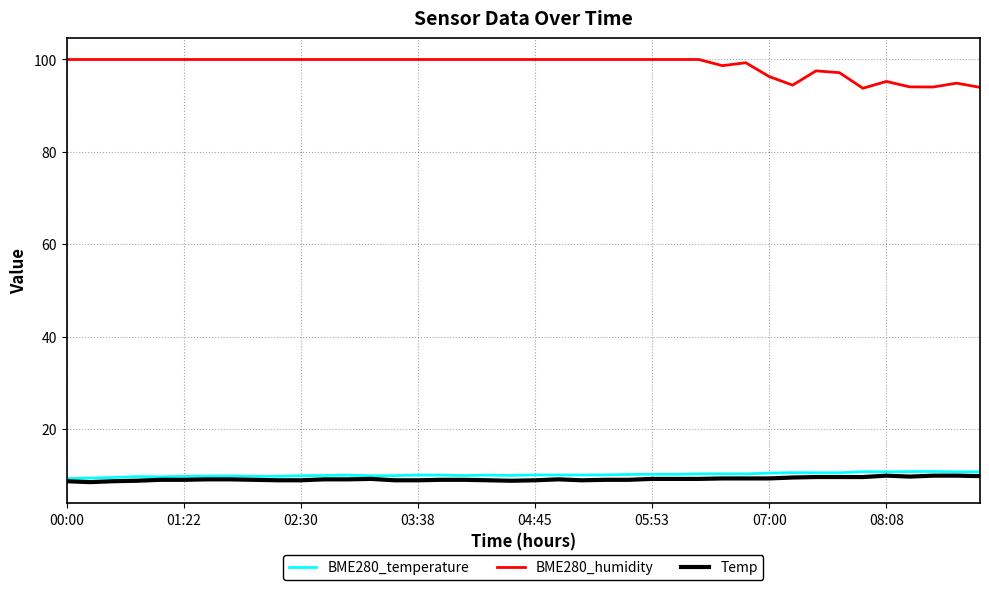

What are all the series names shown in the legend?

BME280_temperature, BME280_humidity, Temp